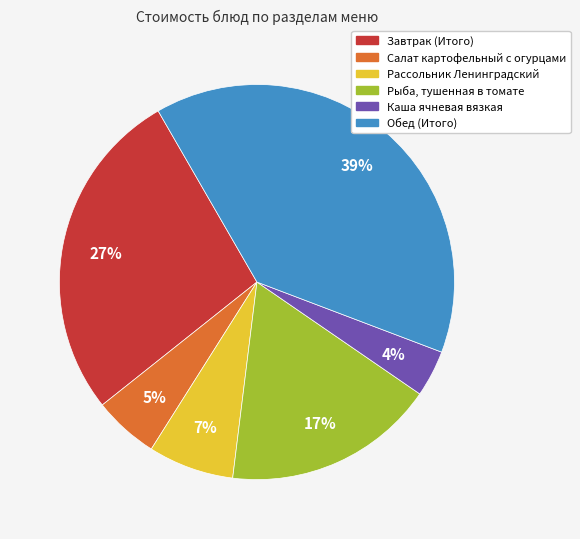

True or false: Завтрак (Итого) accounts for 27% of the total.

True